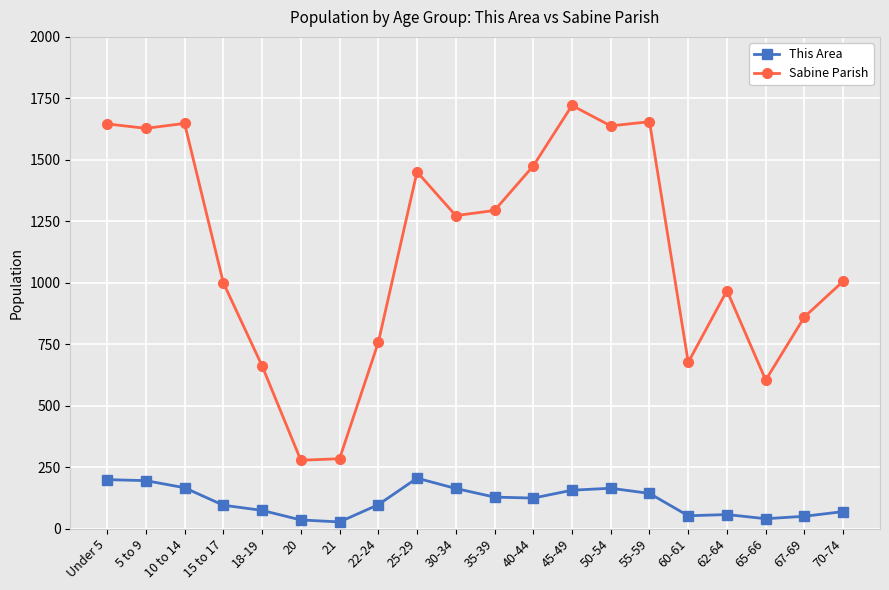

Where does the This Area series first go above 124?

Under 5